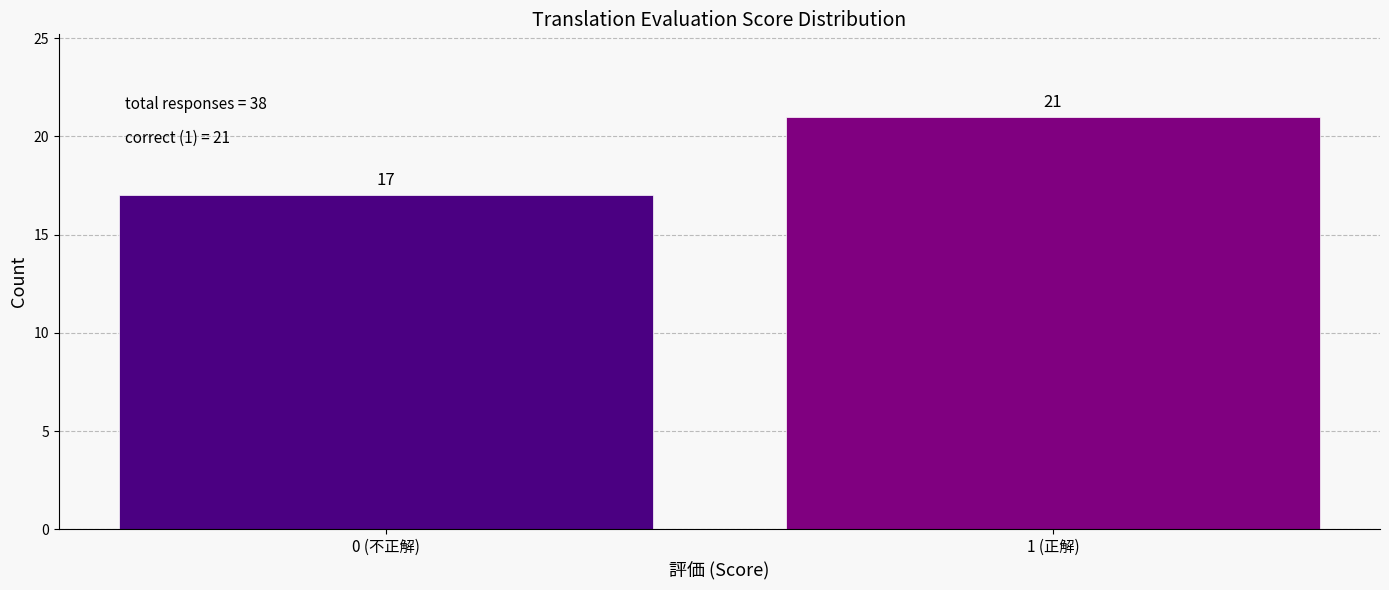

Reading left to right, extract all data points from this chart.

0 (不正解)=17	1 (正解)=21